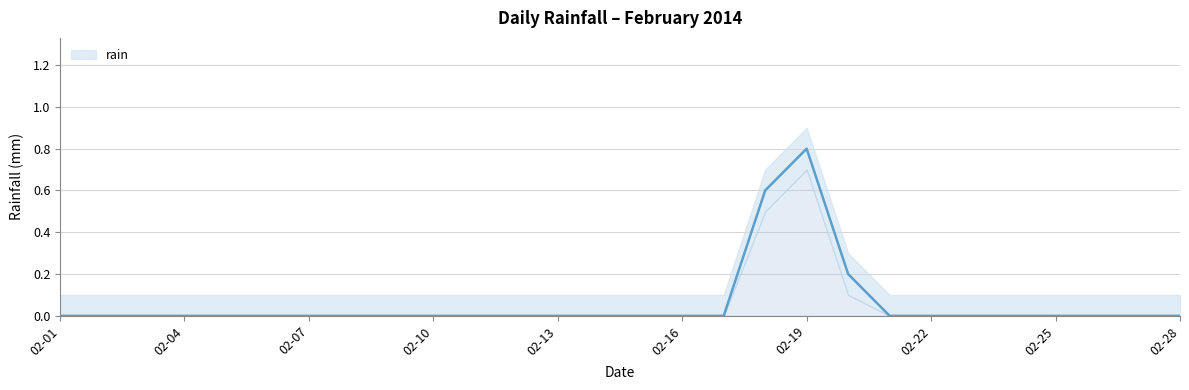

Reading right to left, transcribe all the data shown in this chart.

0.0	0.0	0.0	0.0	0.0	0.0	0.0	0.0	0.2	0.8	0.6	0.0	0.0	0.0	0.0	0.0	0.0	0.0	0.0	0.0	0.0	0.0	0.0	0.0	0.0	0.0	0.0	0.0